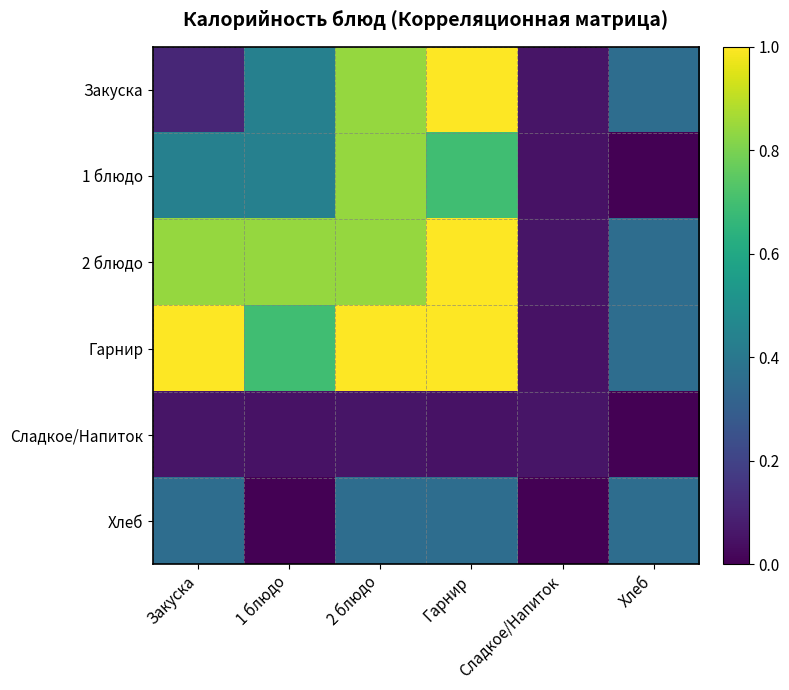

What is the total value across all series at Хлеб?

1.4